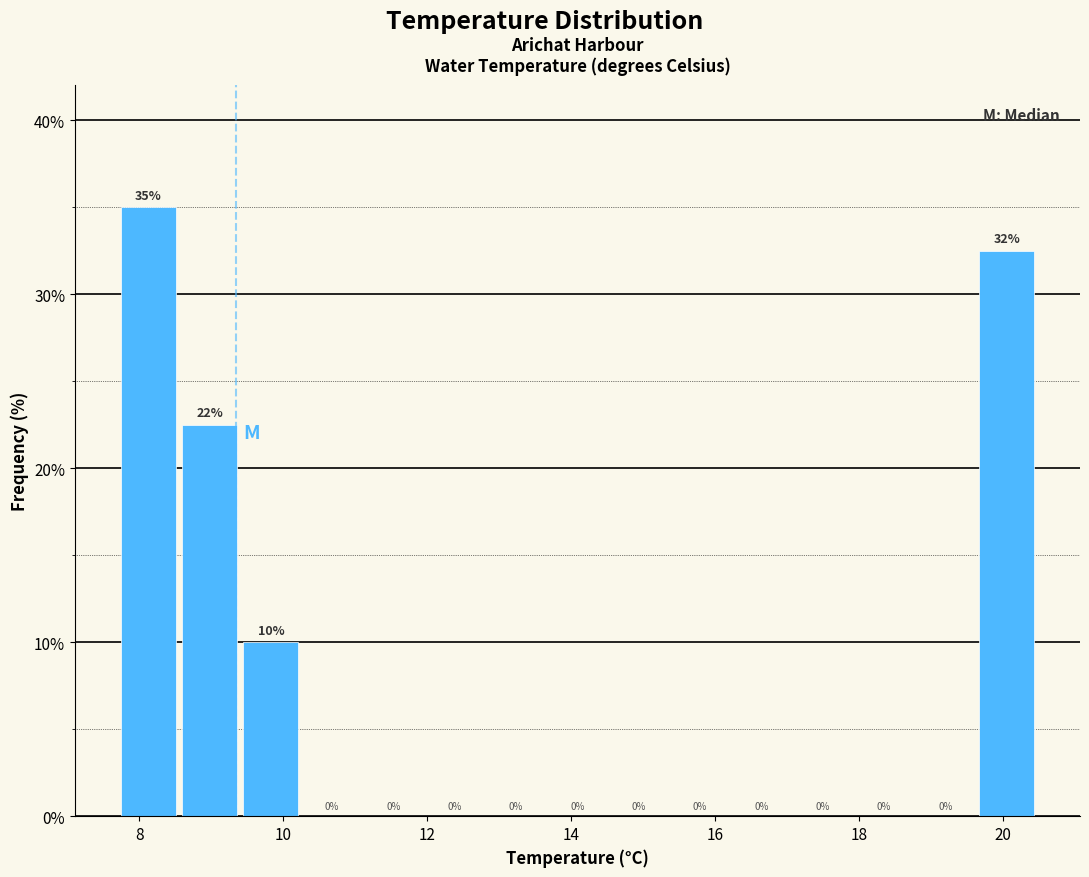

Which range on the x-axis has the tallest bar?

7.6 to 8.6